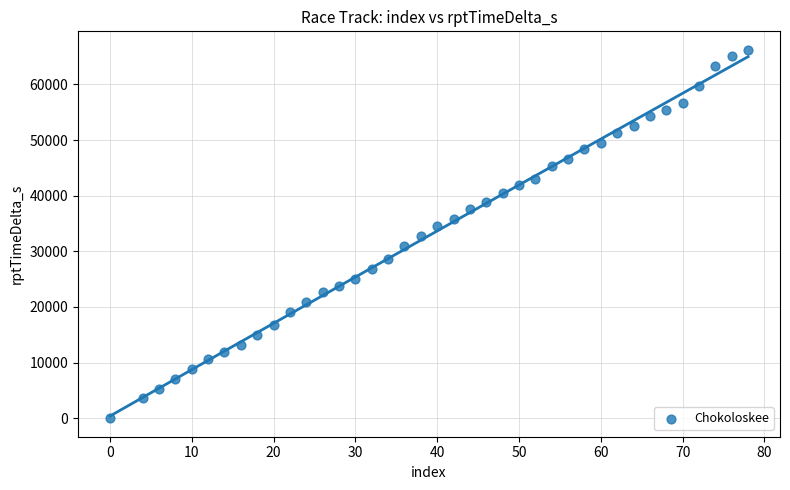

What is the range of X values (max minus min)?

78